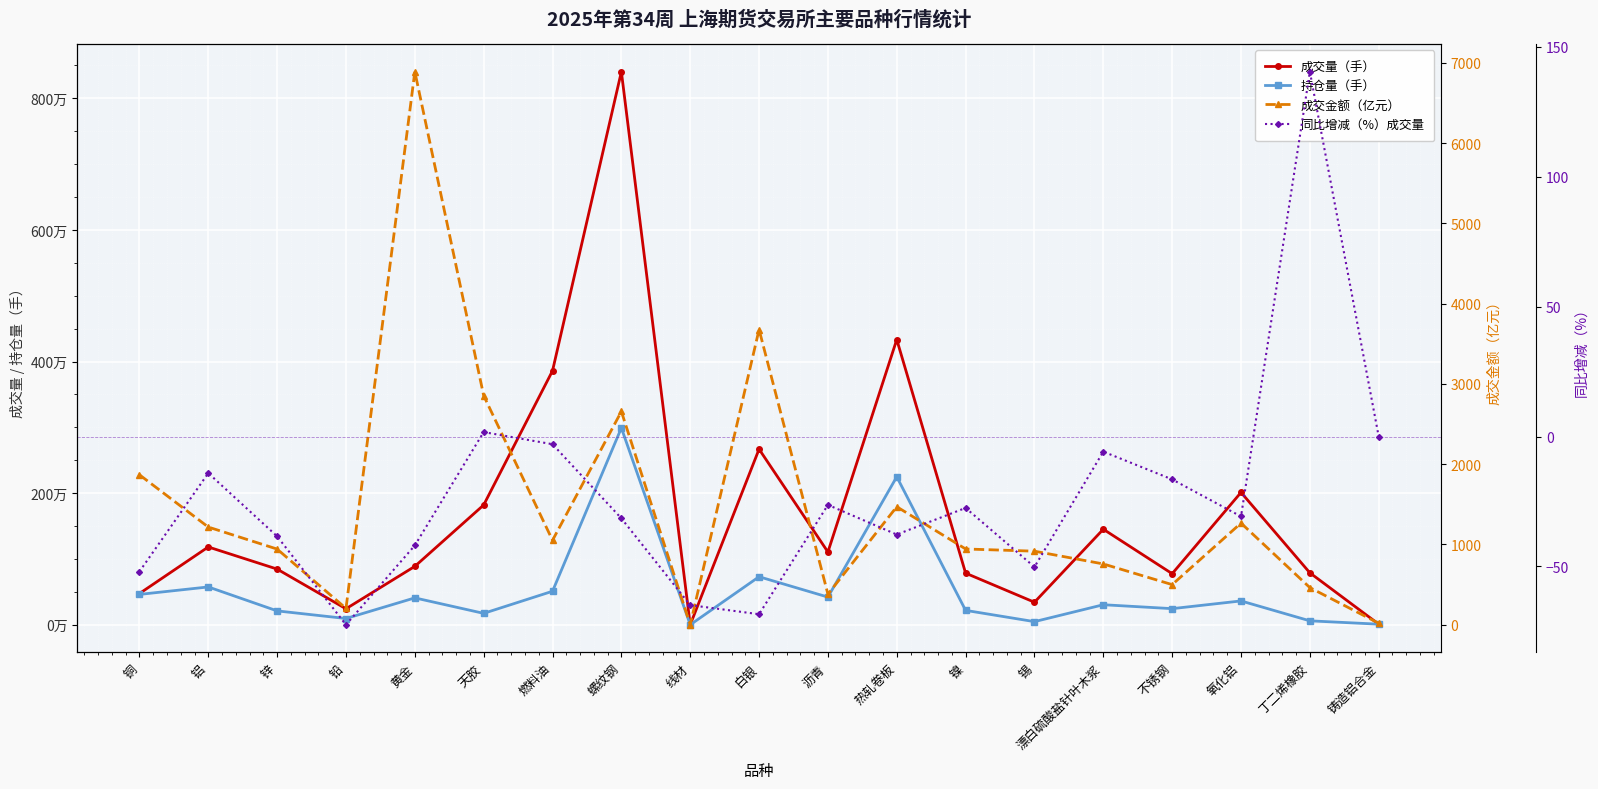

True or false: 成交金额（亿元） and 成交量（手） intersect in this chart.

False